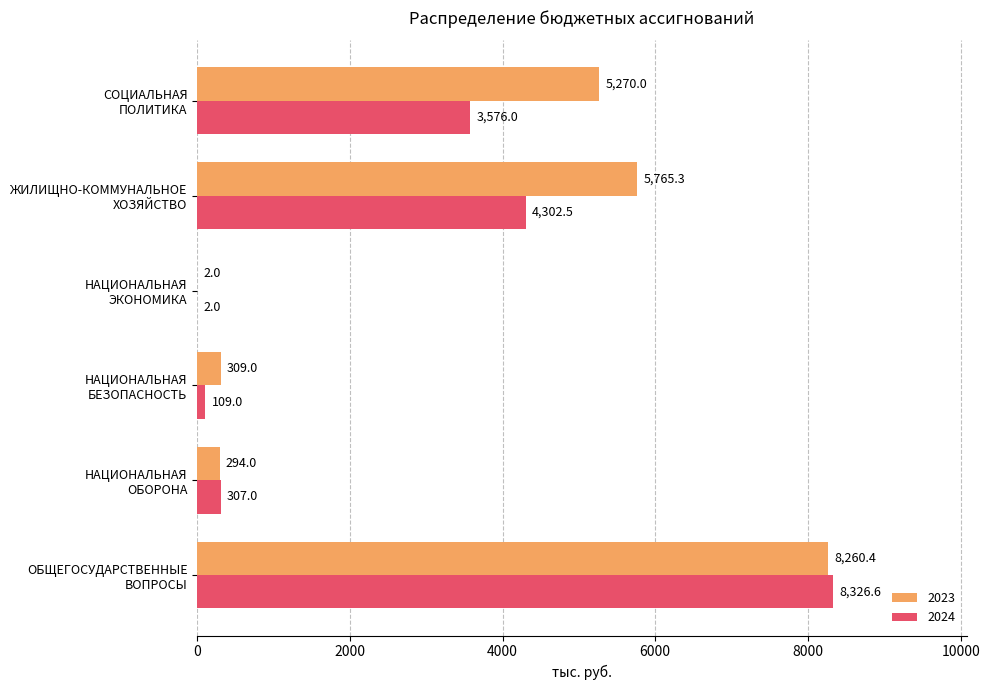

Where is 2024 nearest to the value 4164?

ЖИЛИЩНО-КОММУНАЛЬНОЕ
ХОЗЯЙСТВО